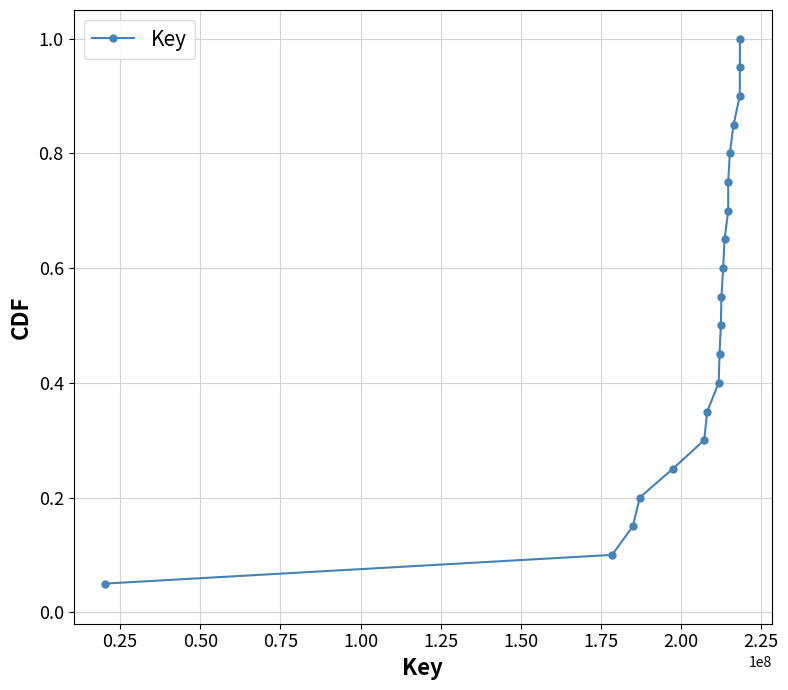

True or false: the data has more than 2 interior local peaks.

False